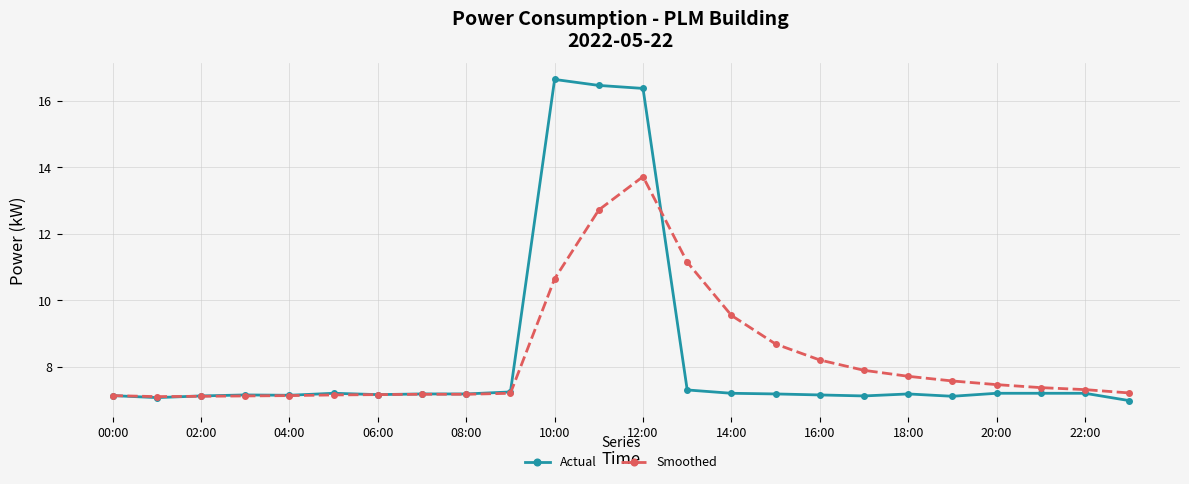

At how many categories does at least one series exceed 15?

3